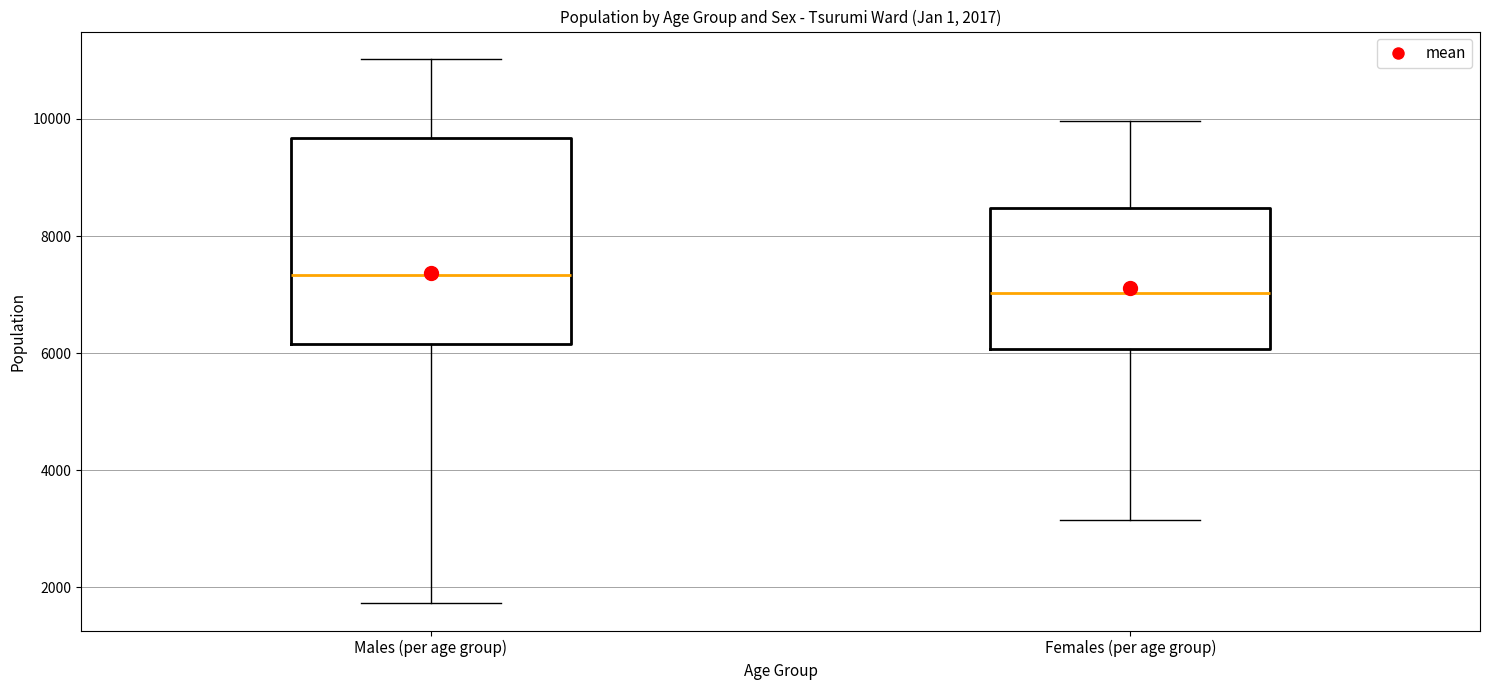

Which box is the tallest, from its lower edge to its upper edge?

Males (per age group)